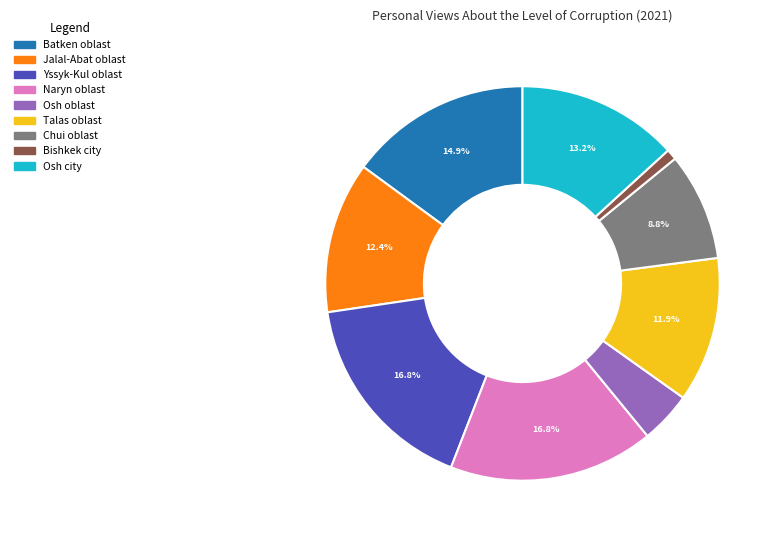

To the nearest percent, what portion does Talas oblast represent?

12%